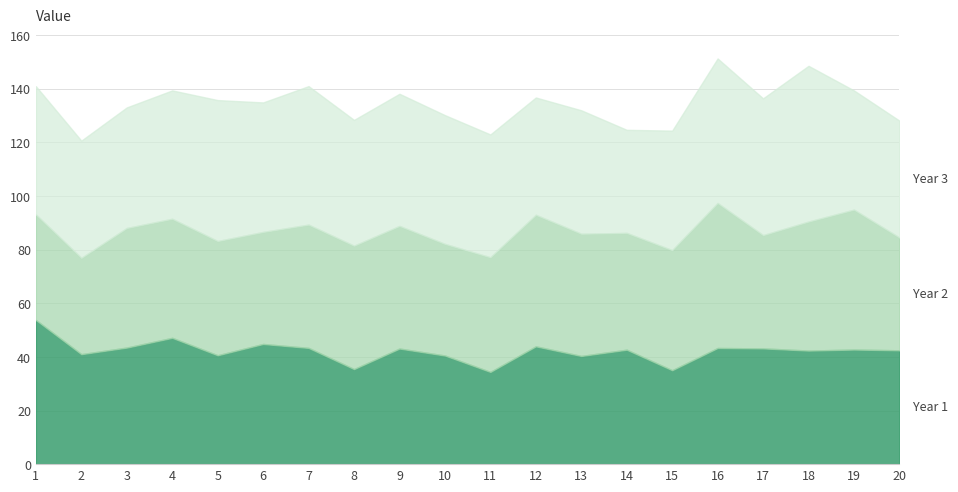

How many interior local peaks does the Year 3 series have?

6